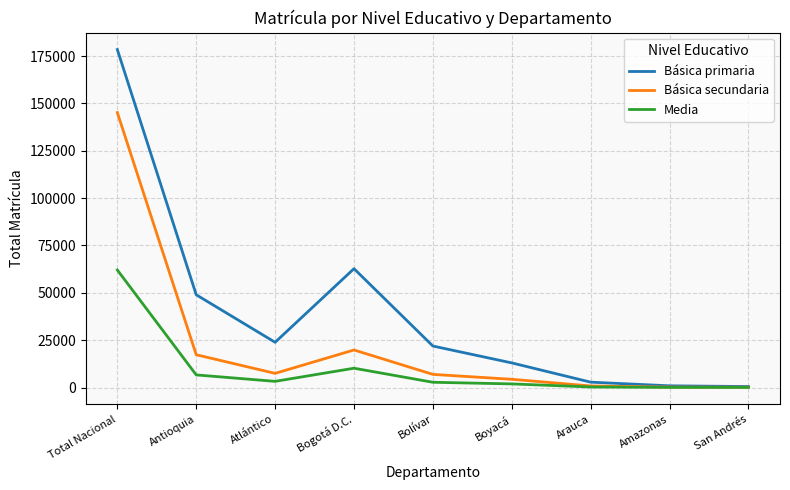

What is the difference between the second highest and minimum values in the Básica secundaria series?

19655